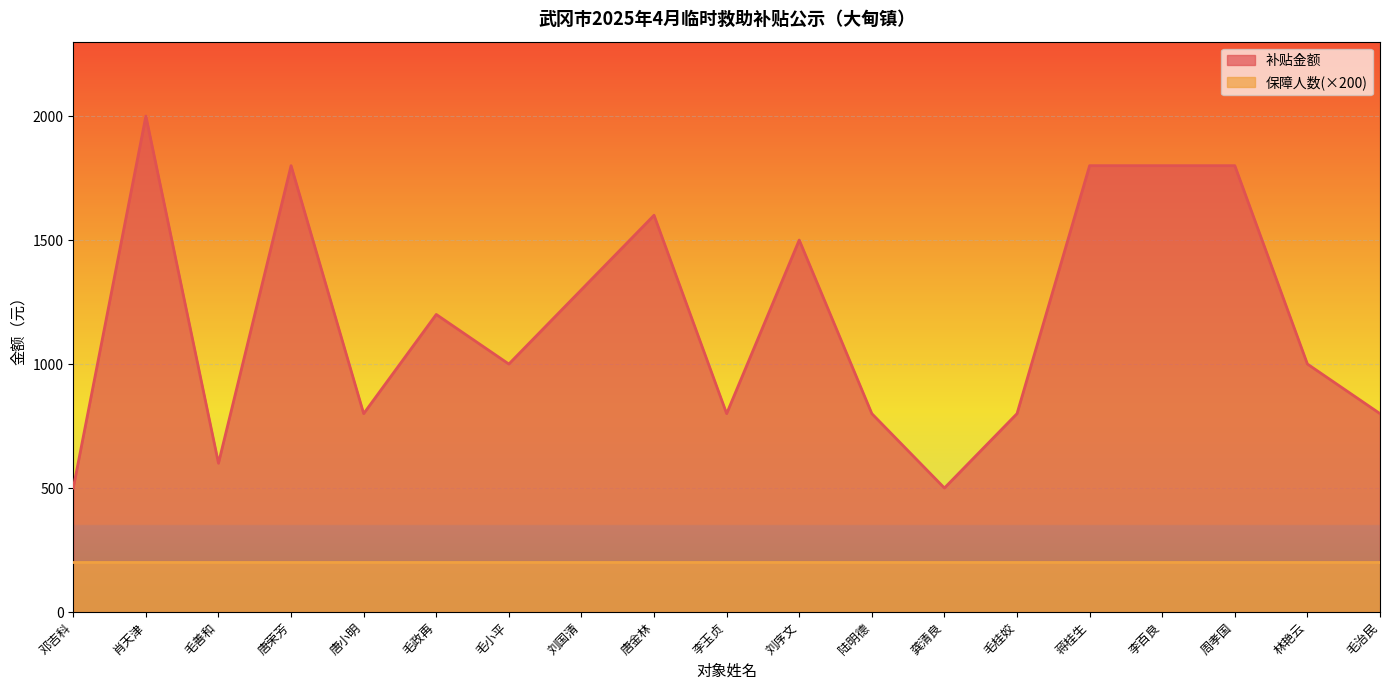

Is it true that the value at 唐荣芳 is 1183?

False